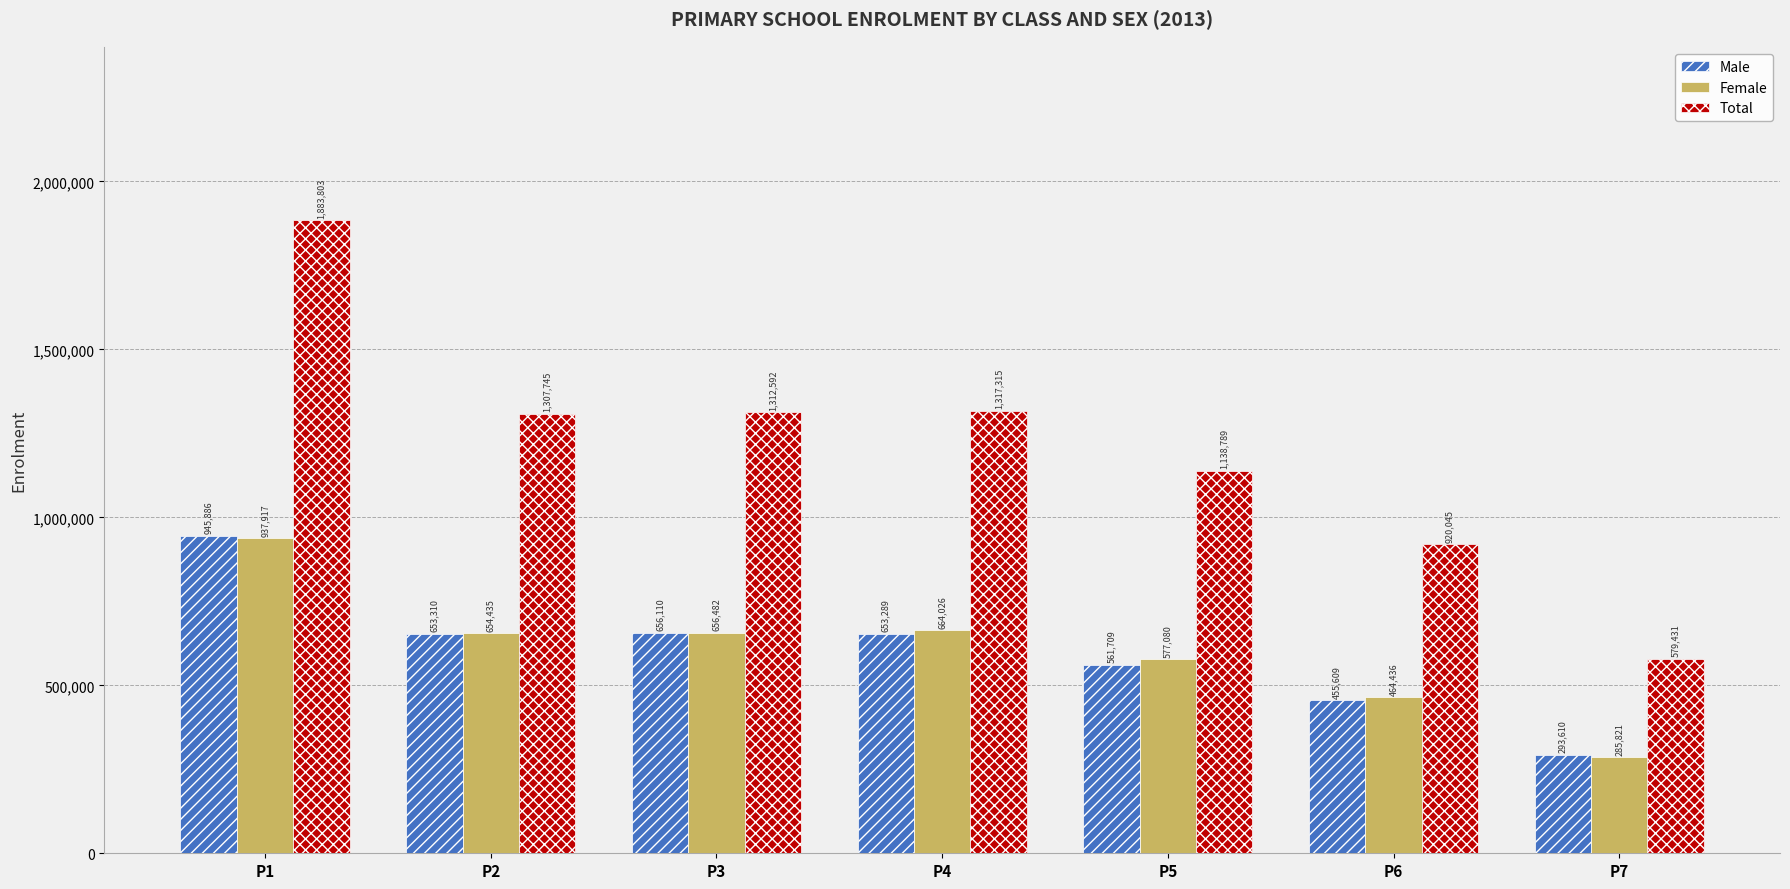

At how many categories does at least one series exceed 948950?

5